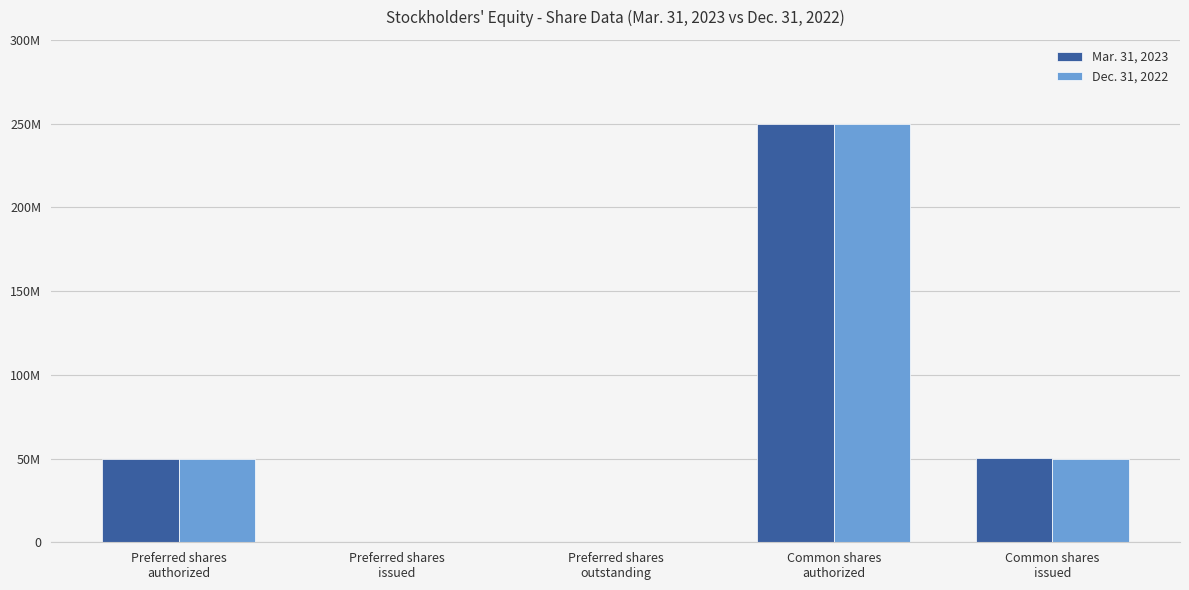

What position from the right is Preferred shares
authorized?

5